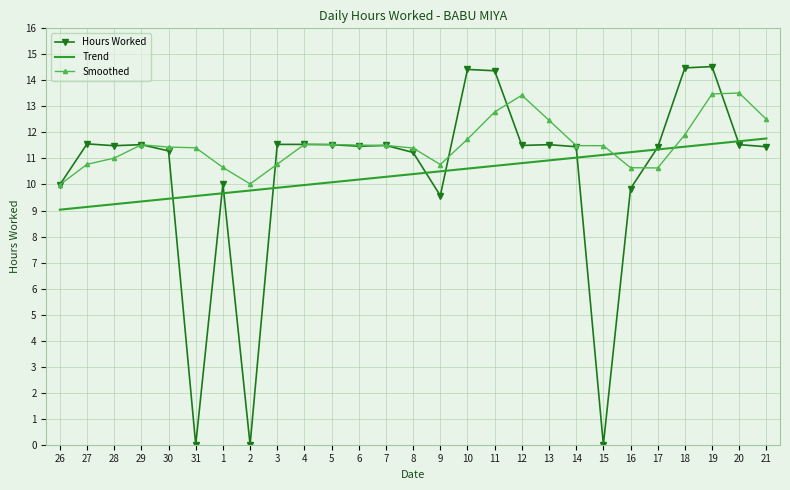

Is it true that Trend equals 11.1 at 15?

True